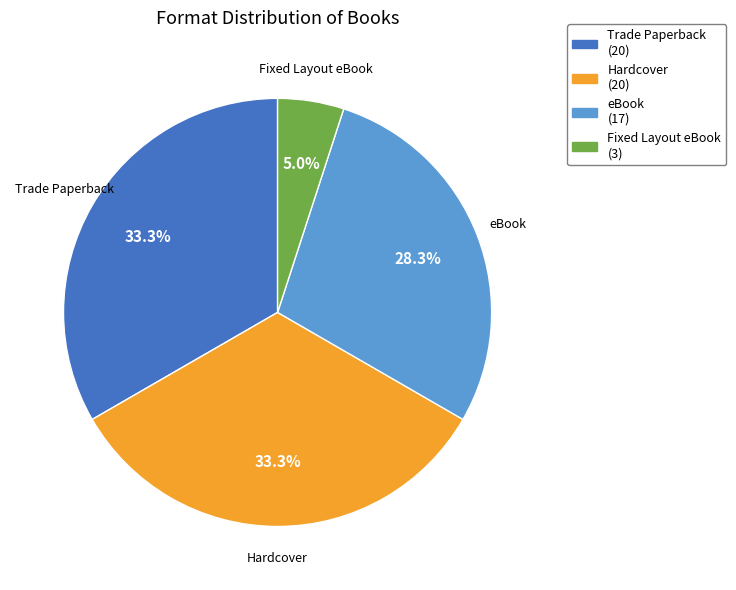

To the nearest percent, what is the difference between the eBook and Fixed Layout eBook slice percentages?

23%